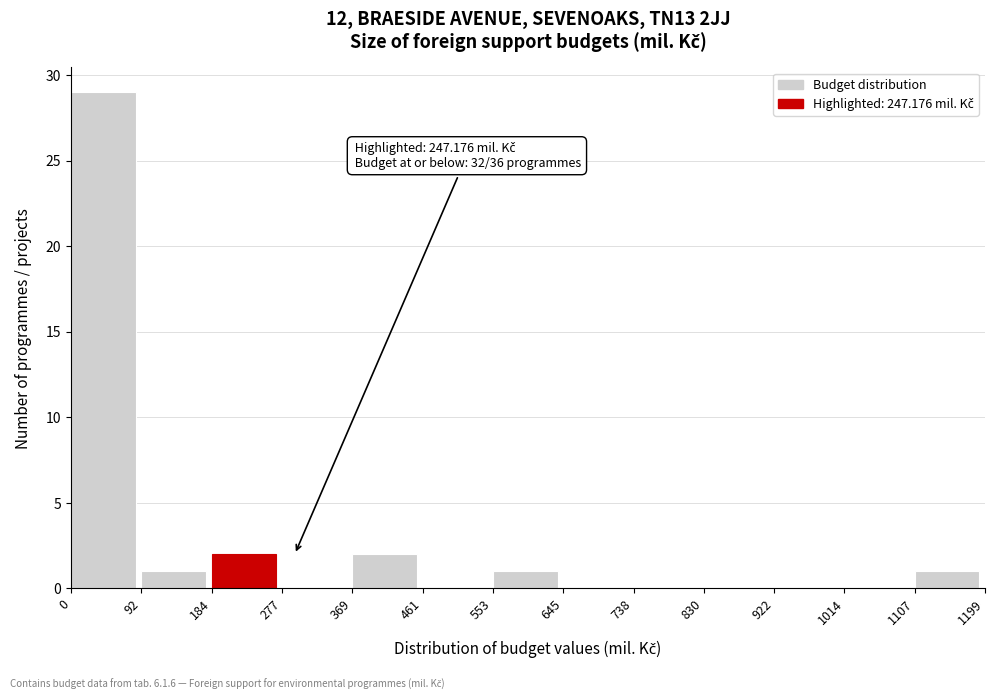

Over which range of the x-axis is the bar tallest?

0 to 92